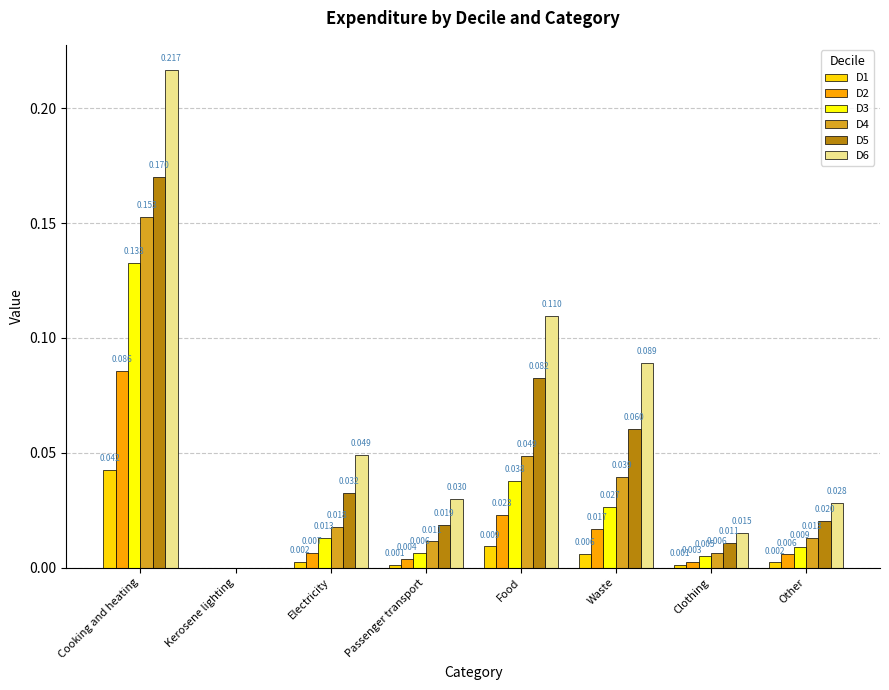

Where is D2 nearest to the value 0?

Kerosene lighting